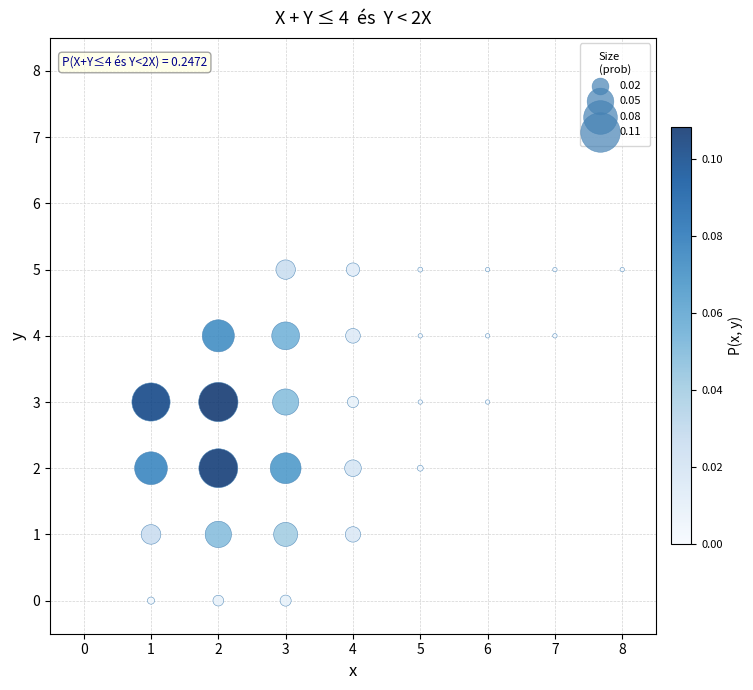

What is the range of Y values (max minus min)?

5